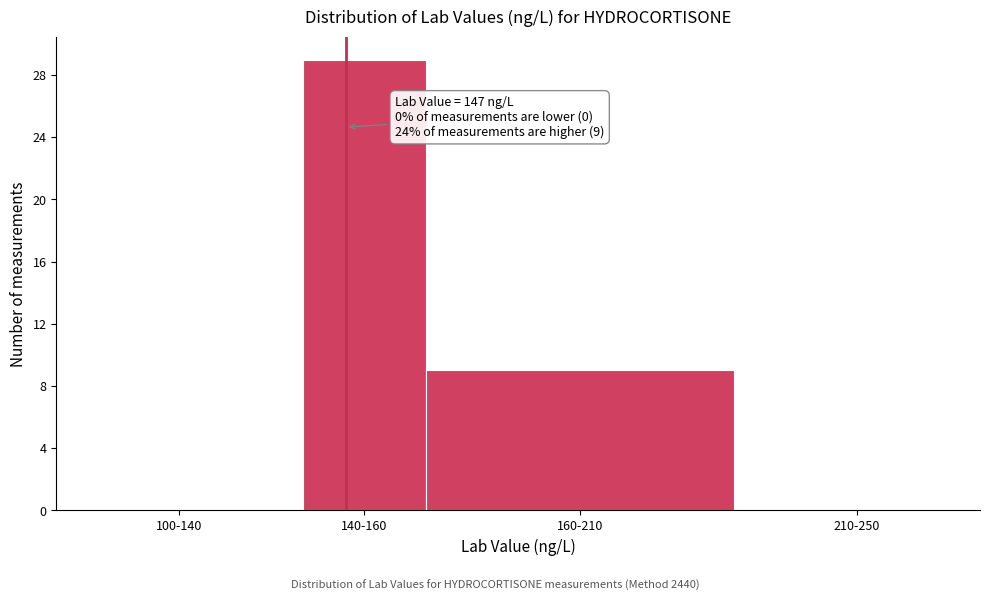

Reading left to right, extract all data points from this chart.

100-140=0	140-160=29	160-210=9	210-250=0